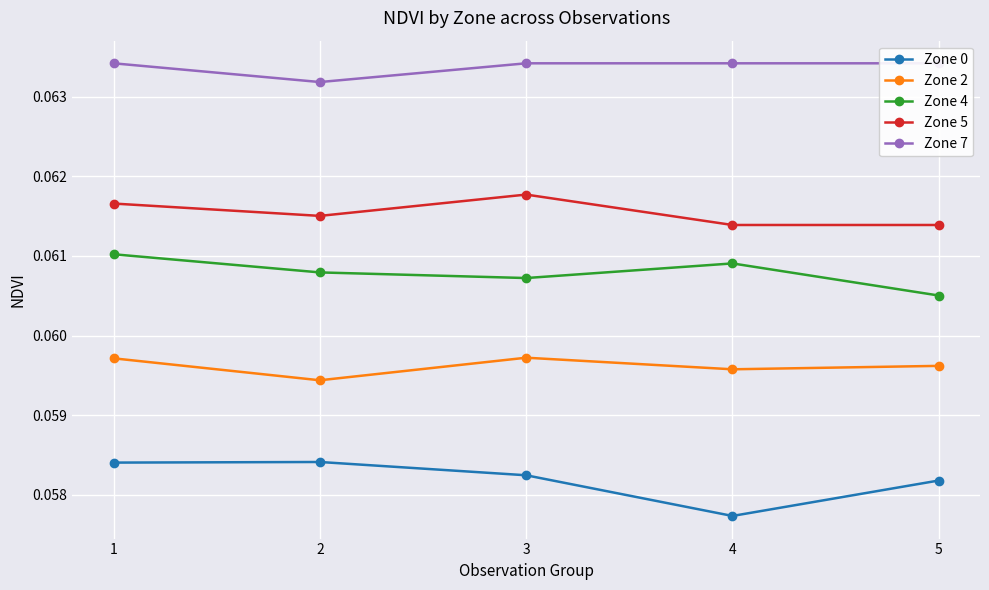

Which category has the lowest value in the Zone 7 series?

2